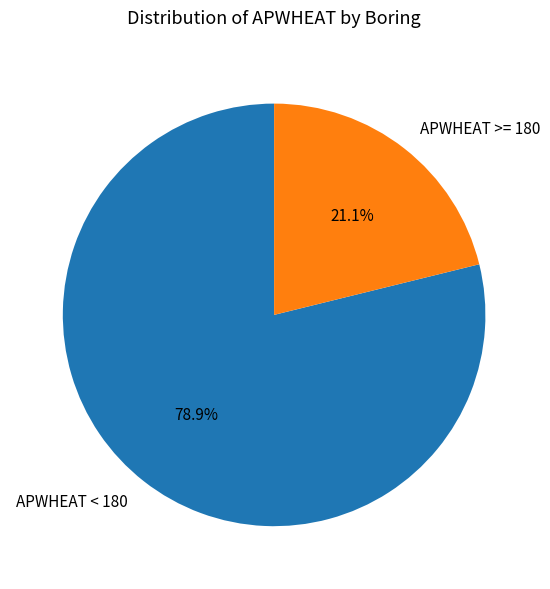

Which category accounts for the majority?

APWHEAT < 180